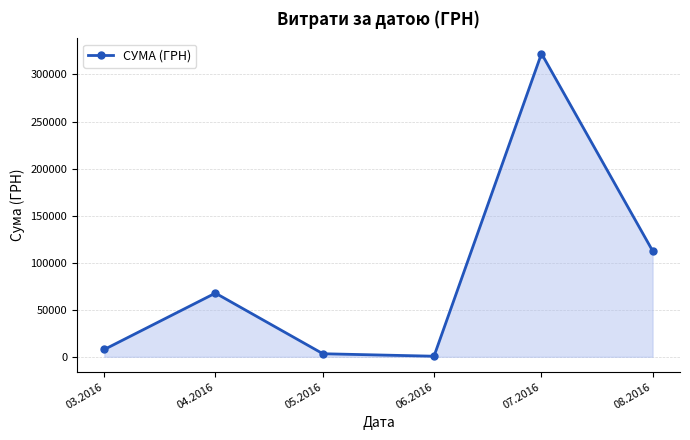

True or false: there are more than 1 points higher than both neighbors.

True